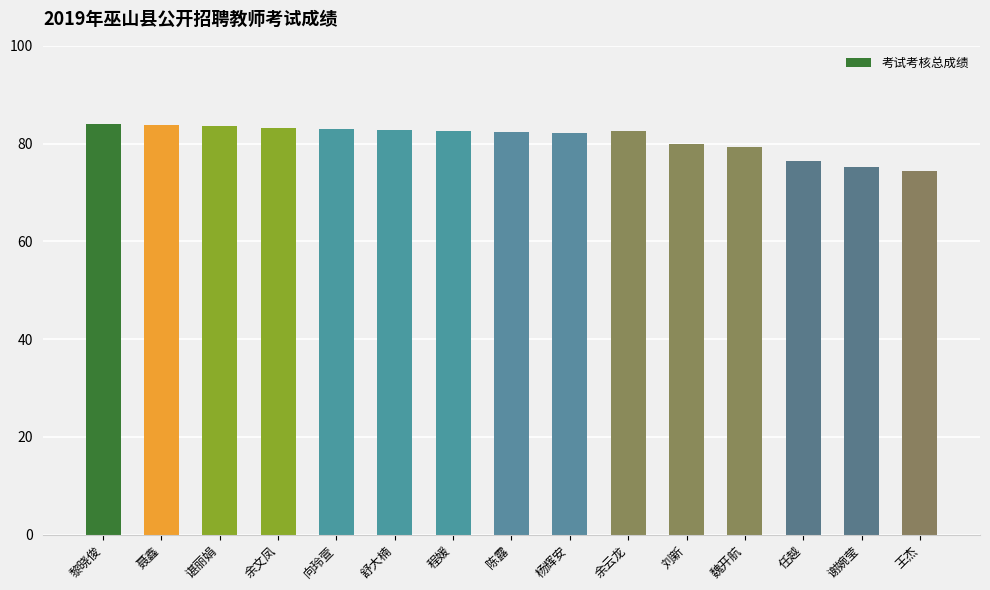

The chart shows a value of 26.8 at 余文凤. True or false?

False